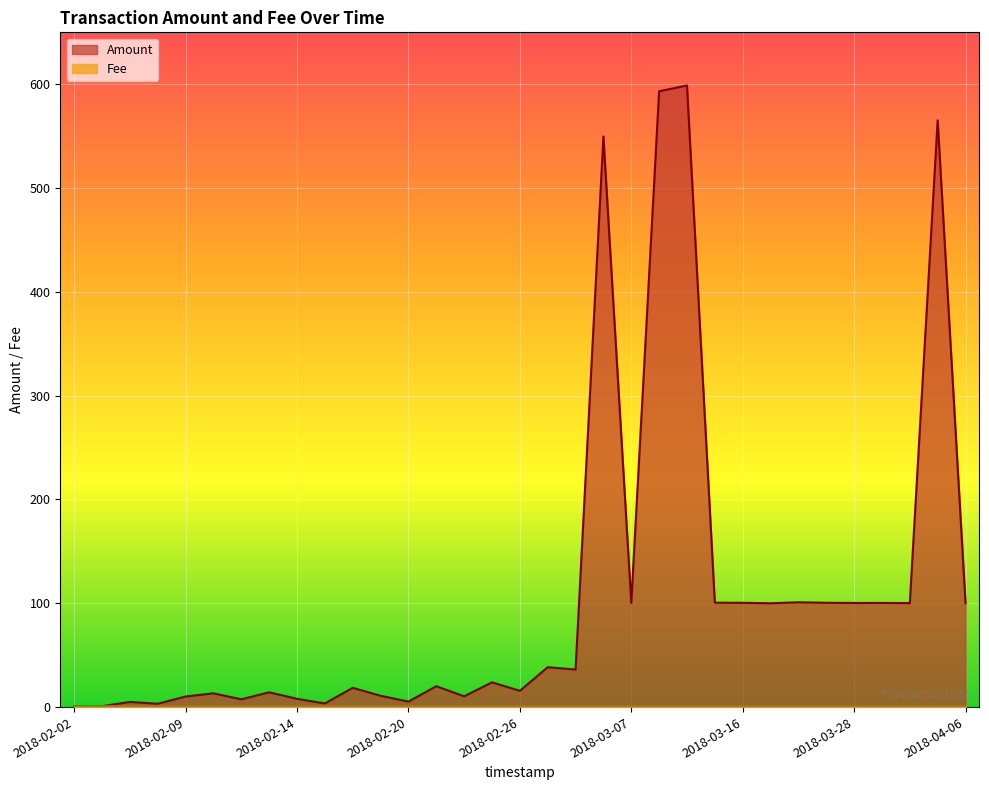

How many lines are shown in the chart?

1